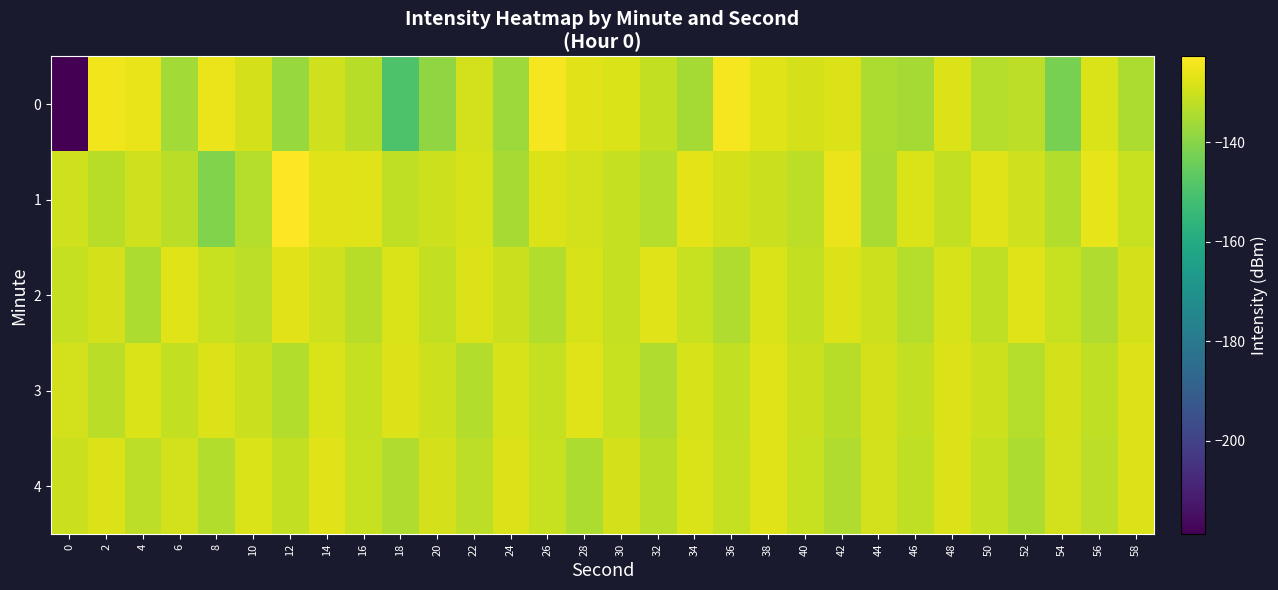

Reading left to right, list all the values displayed in this chart.

0: 0=-218.8	2=-124.8	4=-125.9	6=-136.0	8=-125.4	10=-128.9	12=-137.5	14=-129.6	16=-132.8	18=-149.6	20=-138.7	22=-129.3	24=-136.7	26=-124.0	28=-127.0	30=-128.0	32=-131.5	34=-135.8	36=-124.0	38=-127.3	40=-129.1	42=-127.7	44=-134.5	46=-135.5	48=-127.7	50=-133.5	52=-132.2	54=-142.4	56=-128.3	58=-134.6
1: 0=-129.5	2=-133.2	4=-129.6	6=-132.7	8=-141.1	10=-133.3	12=-122.7	14=-126.9	16=-127.6	18=-132.0	20=-130.0	22=-128.5	24=-135.2	26=-127.8	28=-129.3	30=-131.1	32=-133.4	34=-126.7	36=-128.9	38=-130.5	40=-132.1	42=-125.6	44=-134.8	46=-128.3	48=-131.7	50=-127.4	52=-129.8	54=-133.6	56=-126.2	58=-130.9
2: 0=-131.2	2=-128.7	4=-134.5	6=-127.3	8=-130.8	10=-132.4	12=-126.9	14=-129.5	16=-133.1	18=-128.2	20=-131.6	22=-127.8	24=-130.3	26=-133.9	28=-128.6	30=-131.0	32=-127.5	34=-130.7	36=-134.2	38=-128.1	40=-131.4	42=-127.6	44=-130.1	46=-133.5	48=-128.4	50=-131.8	52=-127.2	54=-130.6	56=-134.0	58=-128.8
3: 0=-129.1	2=-132.6	4=-128.3	6=-131.5	8=-127.9	10=-130.4	12=-133.8	14=-128.0	16=-131.3	18=-127.7	20=-130.2	22=-133.7	24=-128.5	26=-131.1	28=-127.4	30=-130.8	32=-134.1	34=-128.6	36=-131.7	38=-127.3	40=-130.5	42=-133.2	44=-128.9	46=-131.6	48=-127.8	50=-130.0	52=-133.4	54=-128.7	56=-131.9	58=-127.6
4: 0=-130.3	2=-127.8	4=-132.1	6=-129.4	8=-133.7	10=-128.2	12=-131.5	14=-127.0	16=-130.6	18=-134.3	20=-128.8	22=-132.4	24=-127.6	26=-130.9	28=-134.5	30=-129.0	32=-132.7	34=-128.1	36=-131.3	38=-127.5	40=-130.8	42=-134.2	44=-129.3	46=-132.0	48=-127.7	50=-131.0	52=-134.6	54=-129.1	56=-132.3	58=-127.9